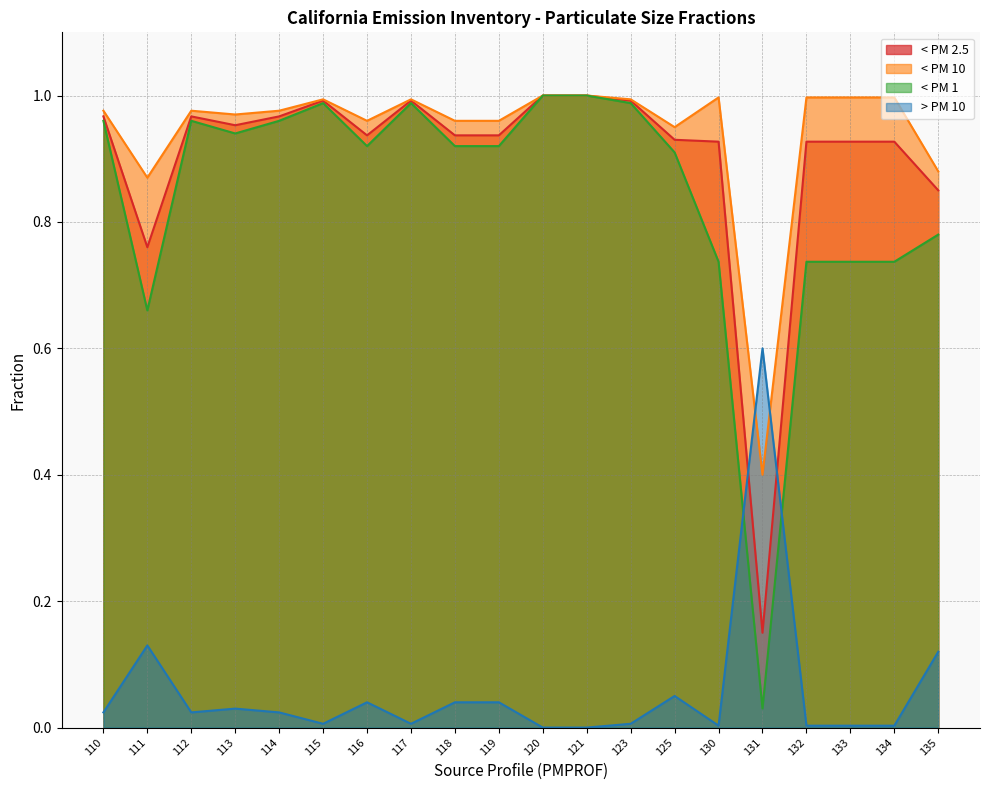

Between 111 and 114, which is larger?

114